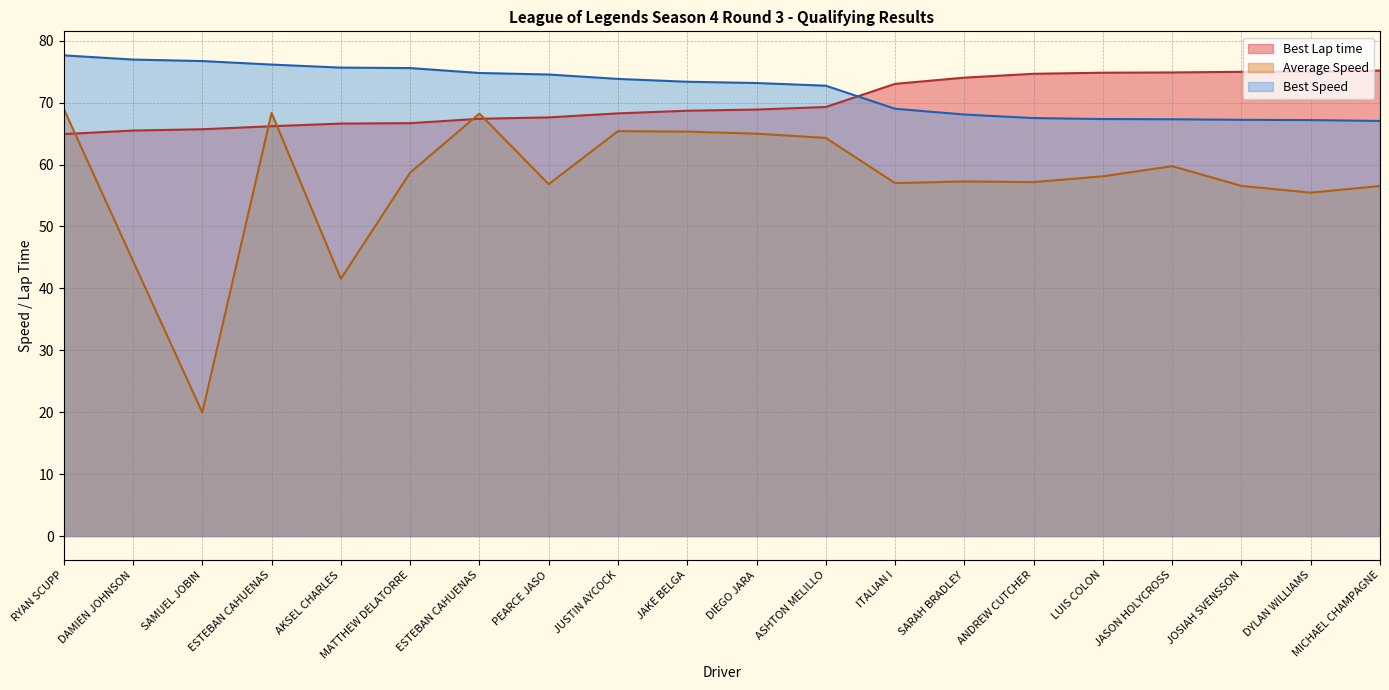

At which category is the sum across all series the highest?

RYAN SCUPP